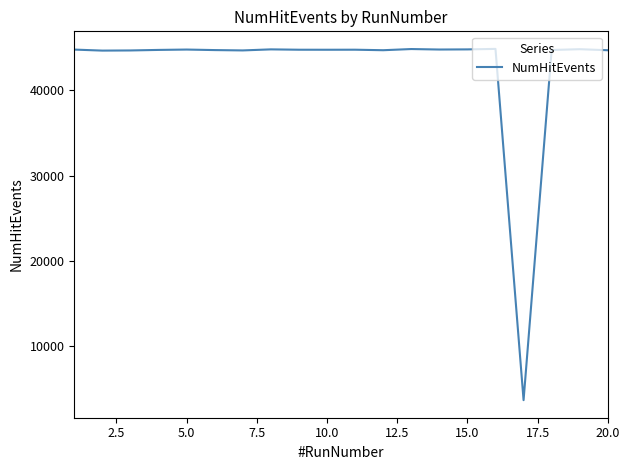

What is the minimum value shown in the chart?

3666